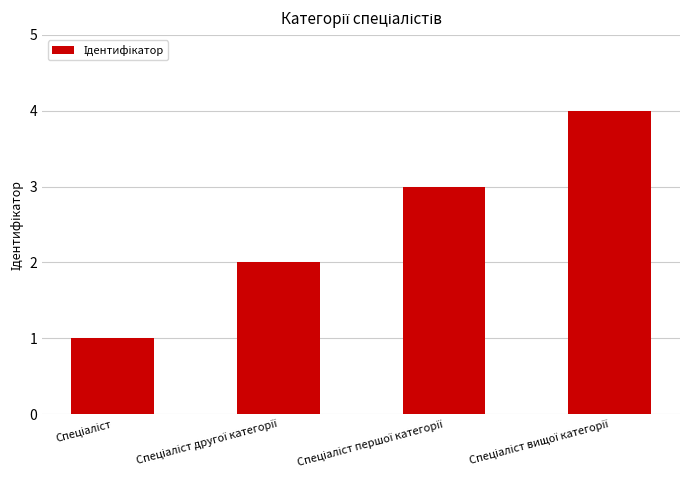

What is the greatest value displayed?

4